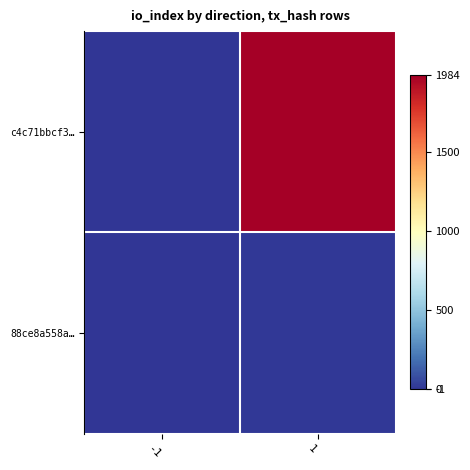

What is the difference between the highest and lowest values at -1?

2